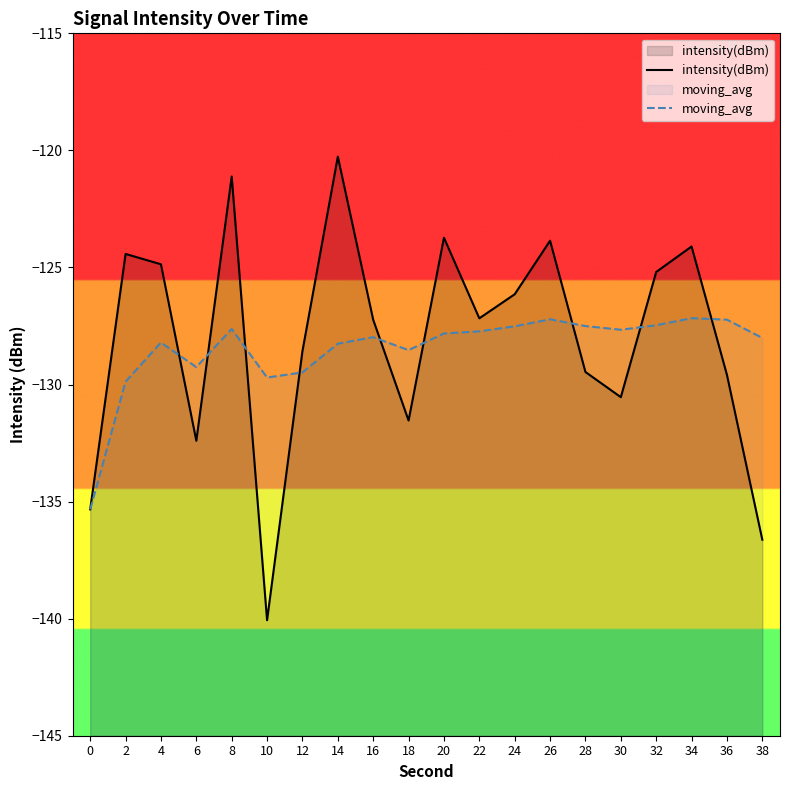

Rank the categories by intensity(dBm) value from highest to lowest.

14, 8, 20, 26, 34, 2, 4, 32, 24, 22, 16, 12, 28, 36, 30, 18, 6, 0, 38, 10